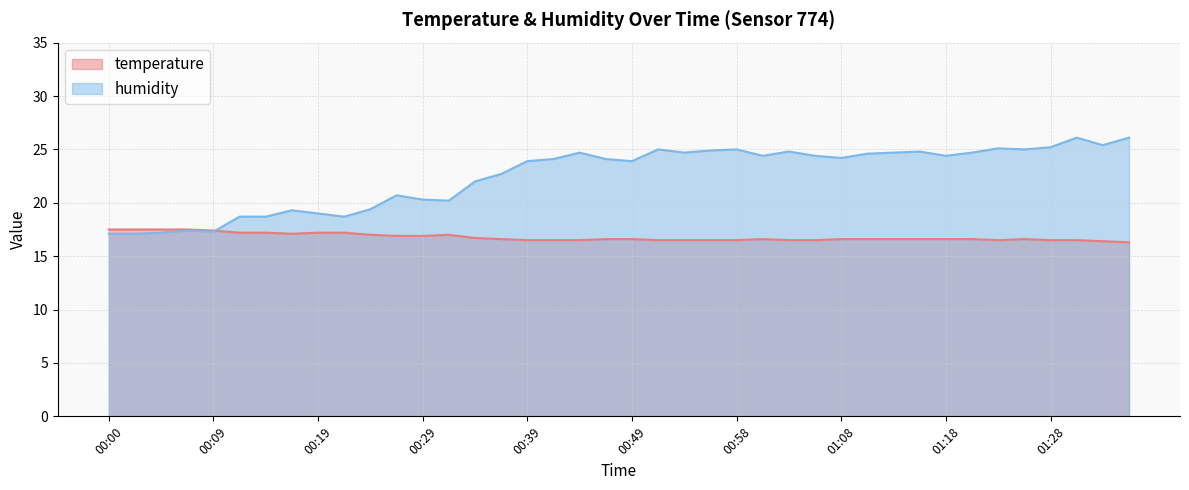

What are all the series names shown in the legend?

temperature, humidity